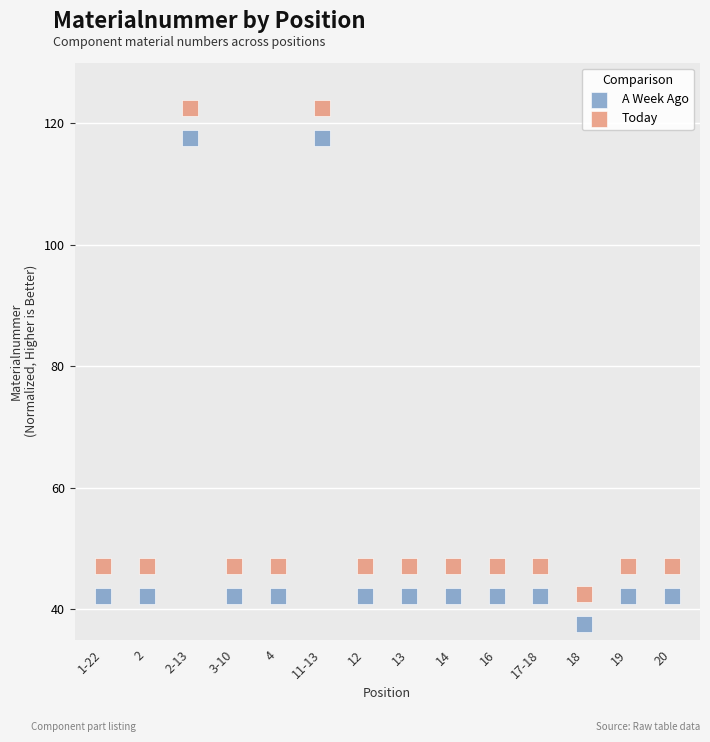

Which series reaches the minimum Y coordinate?

A Week Ago